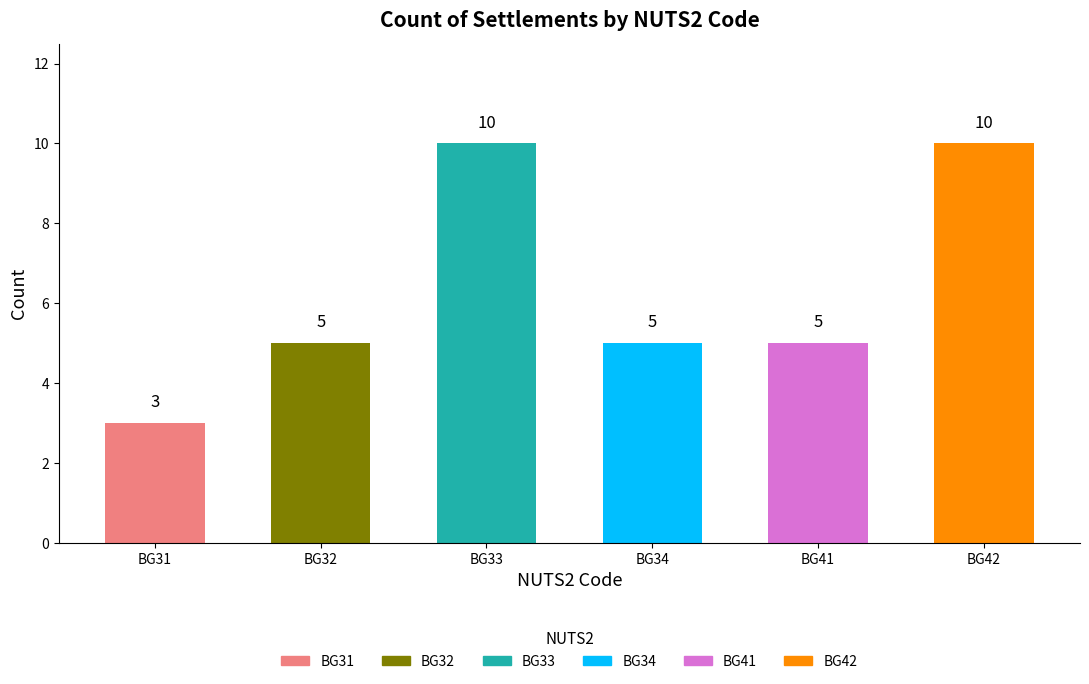

Is it true that the value at BG34 is 5?

True